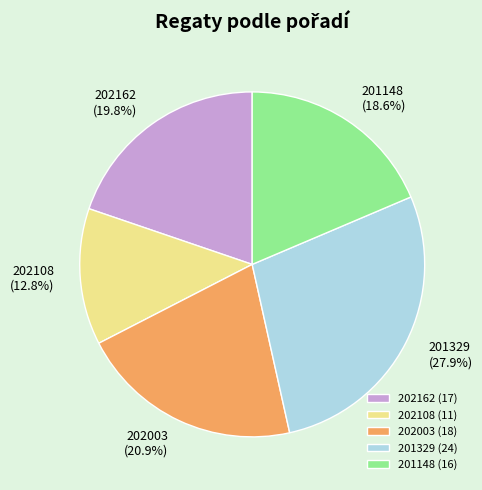

Is it true that 201329 is 19% of the pie?

False